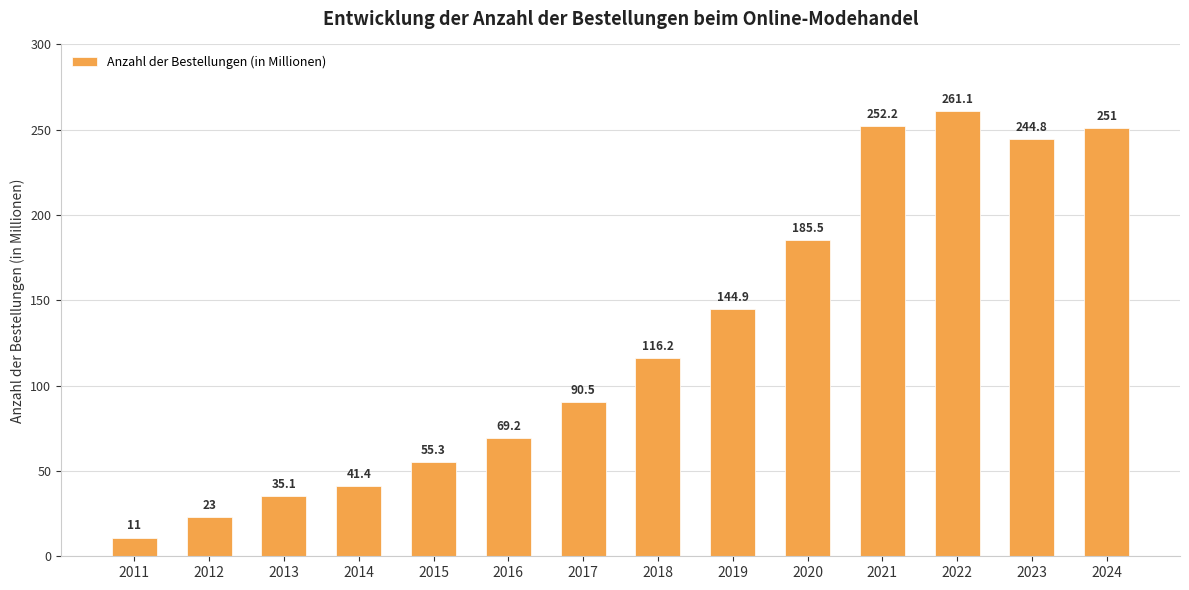

What is the greatest value displayed?

261.1